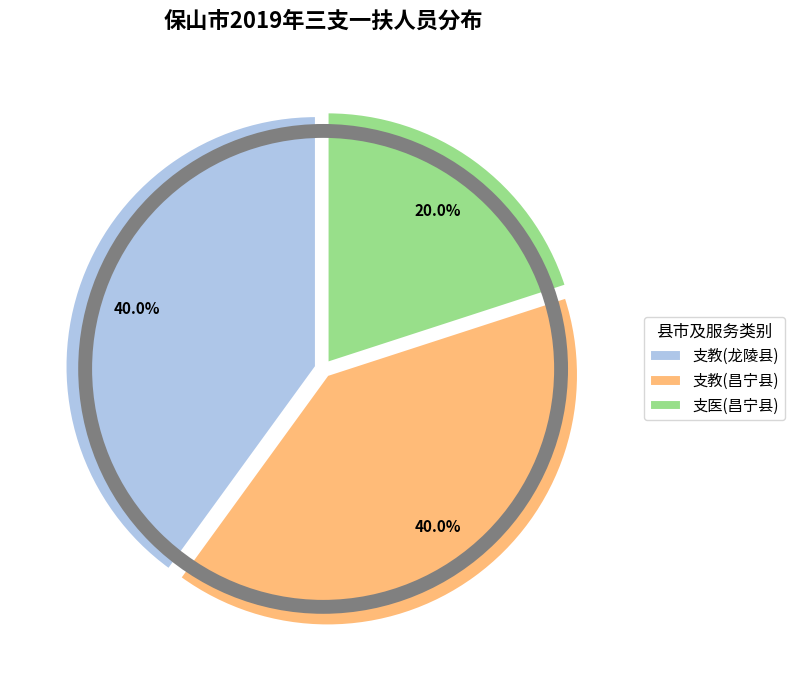

How much of the chart is everything except 支教(龙陵县)?

60.0%